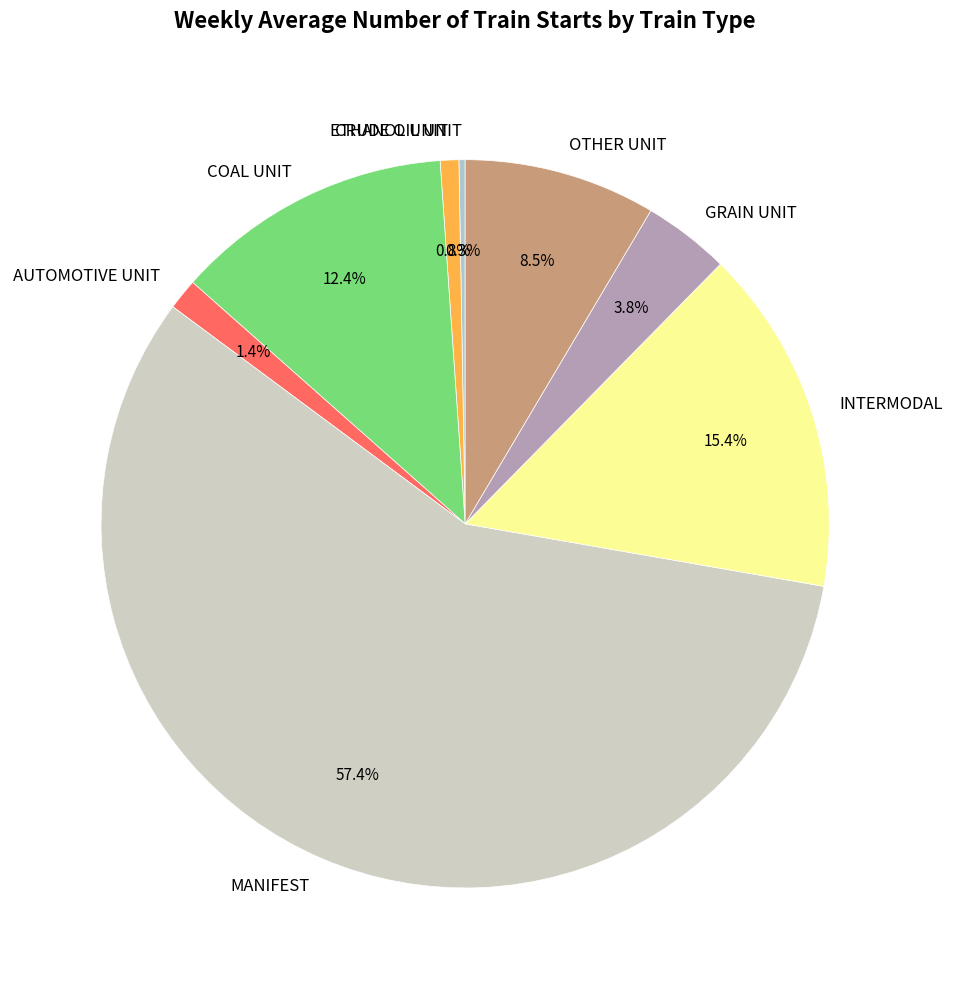

What portion of the pie excludes MANIFEST?

42.6%